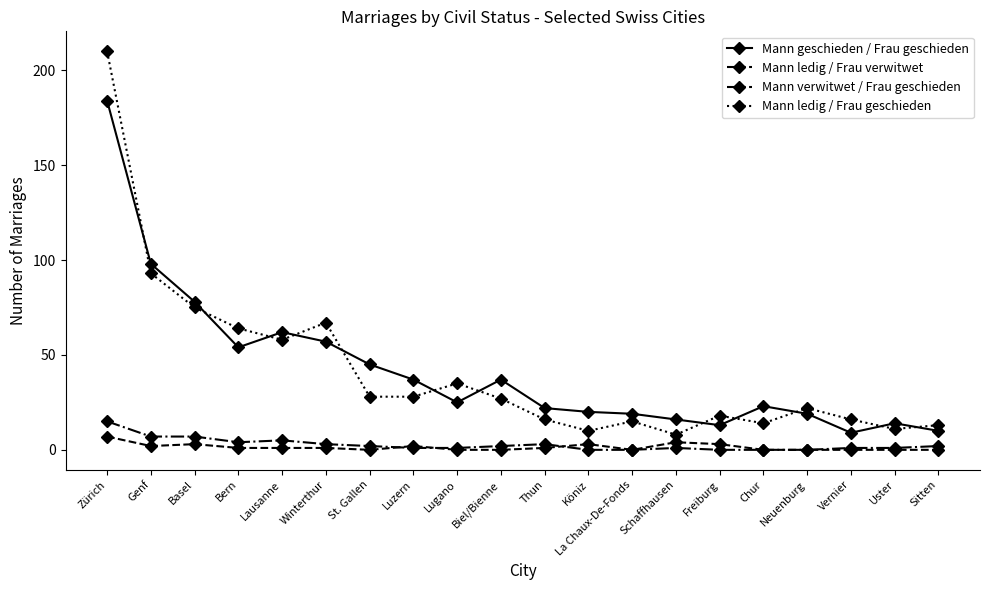

What is the average value of the Mann verwitwet / Frau geschieden series?

3